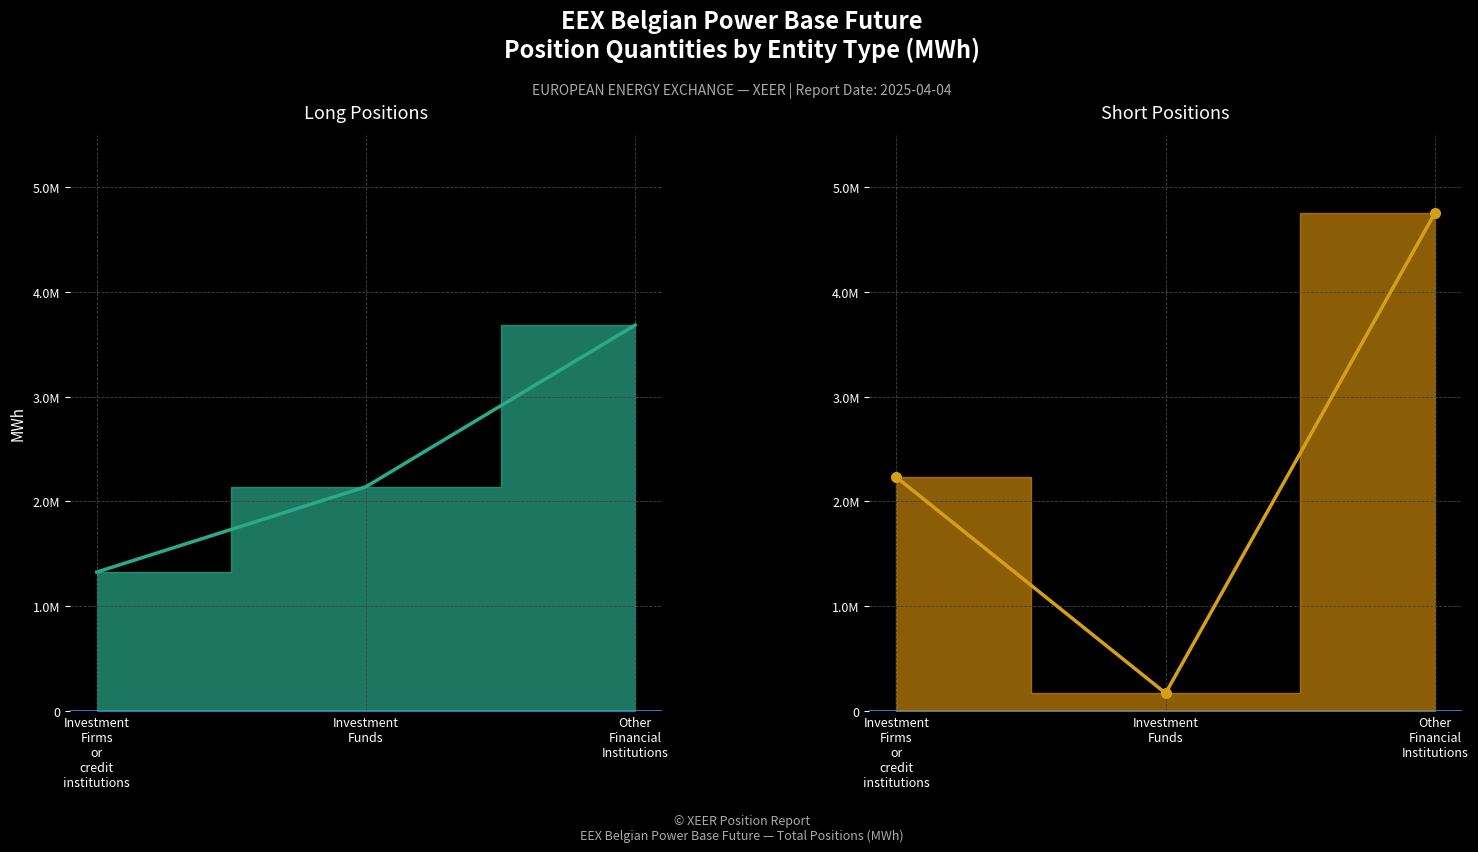

What is the lowest value of the Long series?

1324830